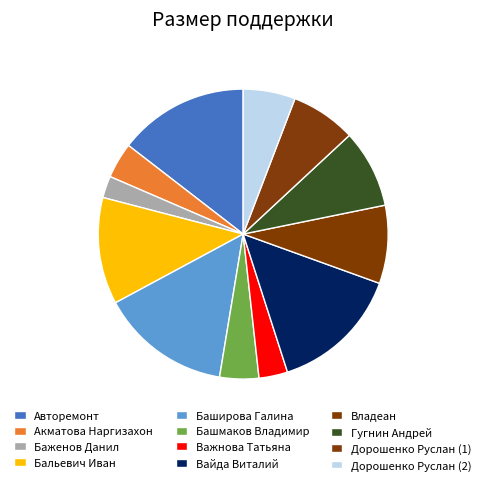

Which slice is the largest?

Авторемонт